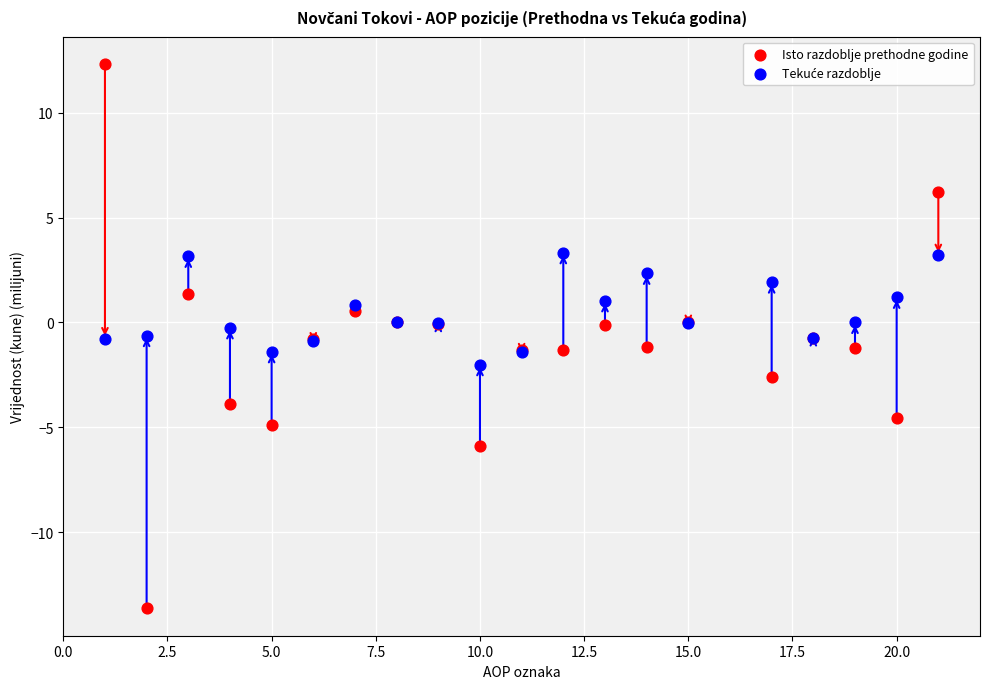

Which series contains the highest Y value?

Isto razdoblje prethodne godine